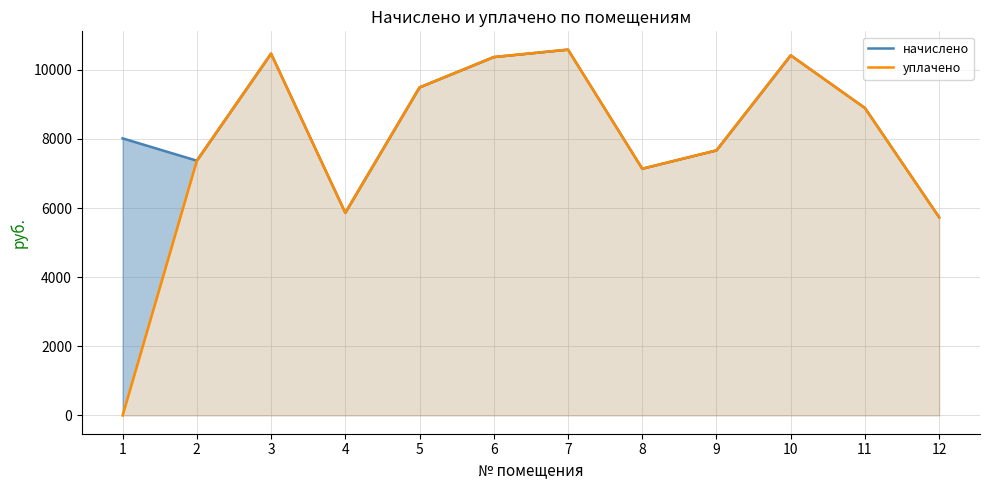

What is the difference between the second highest and second lowest values in the уплачено series?

4736.2